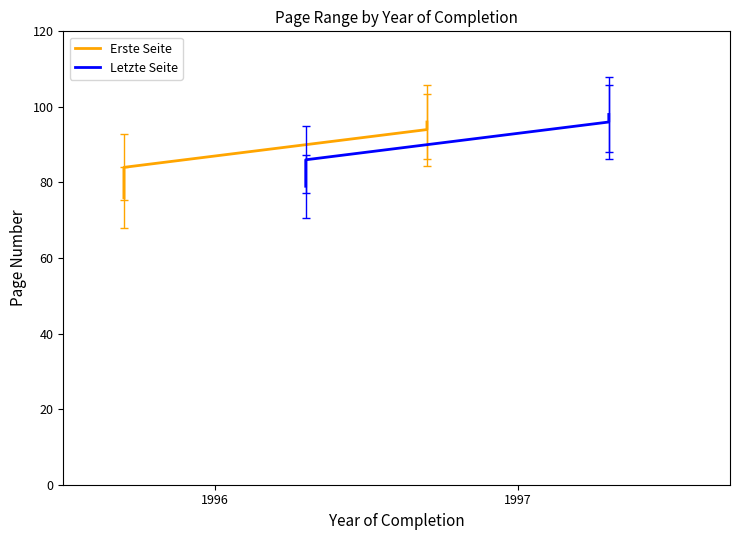

True or false: Erste Seite has more than 2 points higher than both neighbors.

False